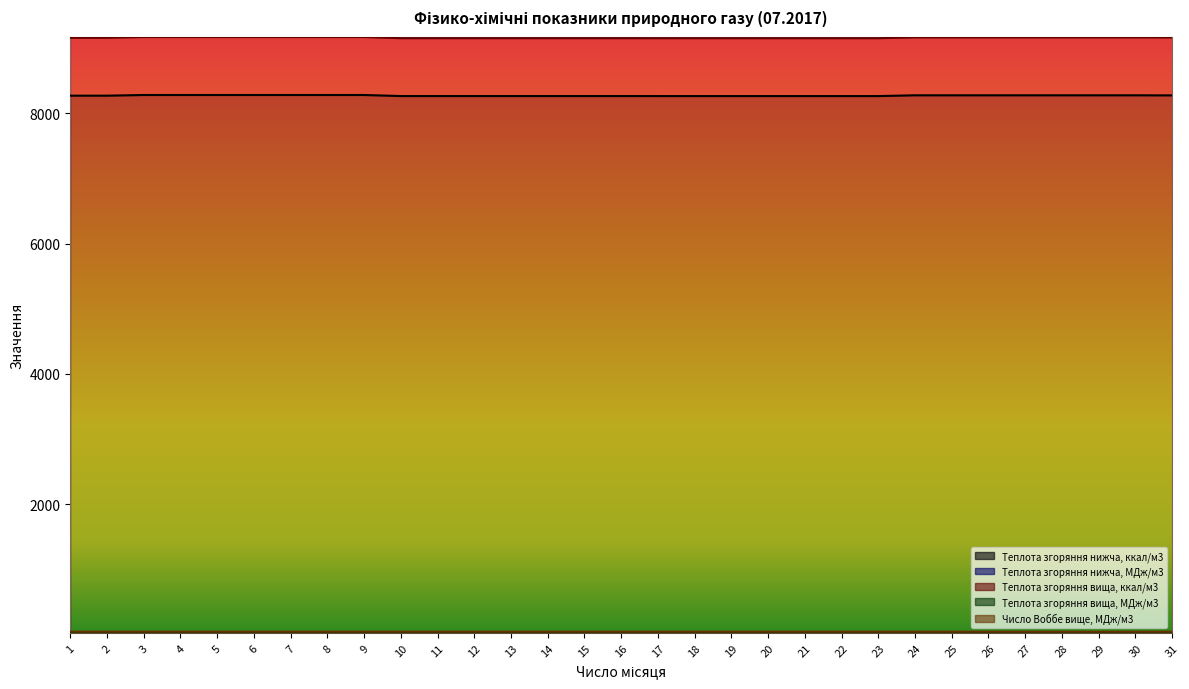

The Теплота згоряння нижча, МДж/м3 series shows 47.4 at 23. True or false?

False